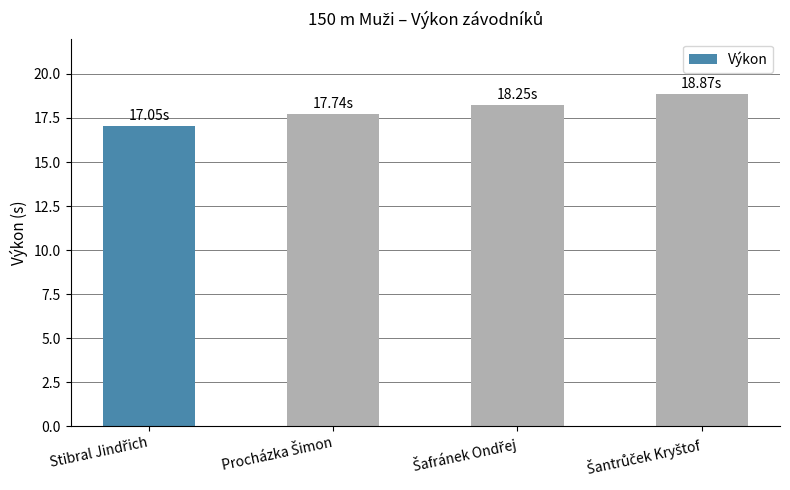

What is the average value?

18.0